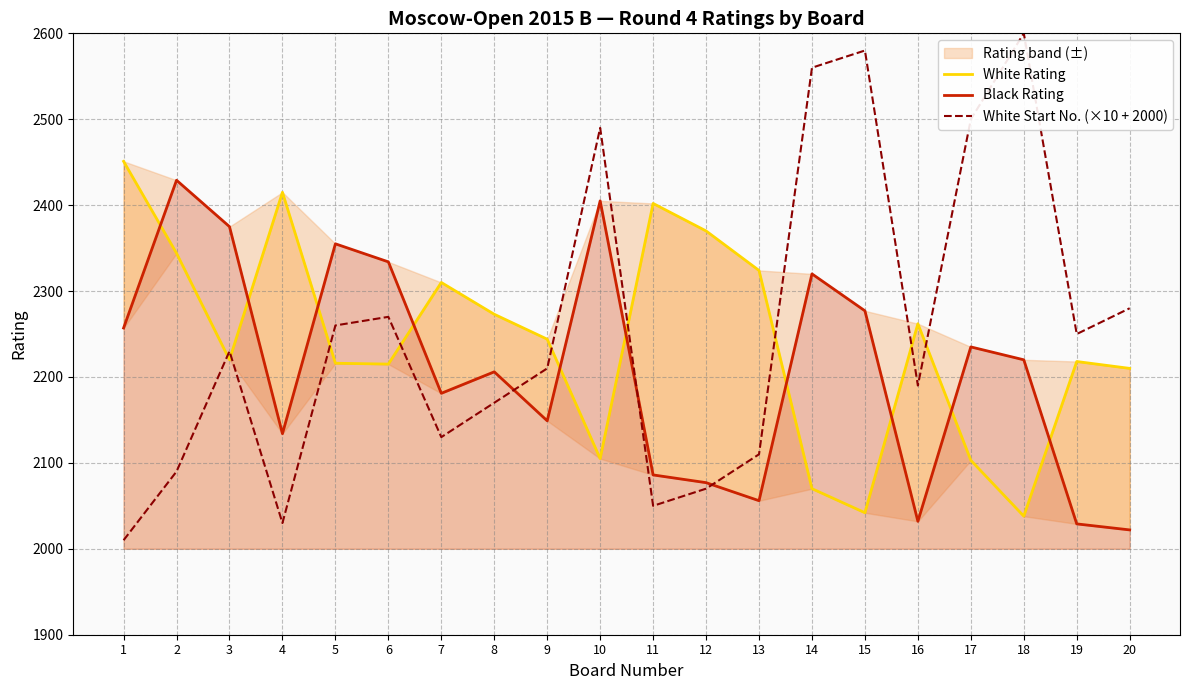

After their last crossing, which series has the higher values: Black Rating or White Start No. (×10 + 2000)?

White Start No. (×10 + 2000)